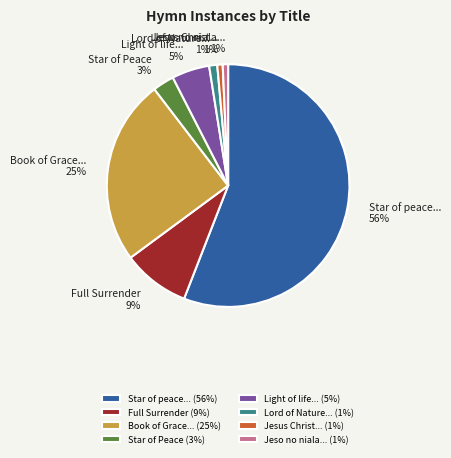

Is there a majority slice in this chart?

Yes